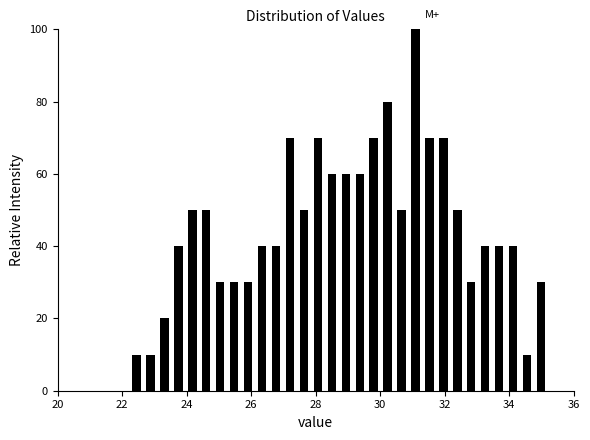

Around what value on the x-axis is the tallest bar? Give the approximate position of its centre, as read against the axis.

31.0